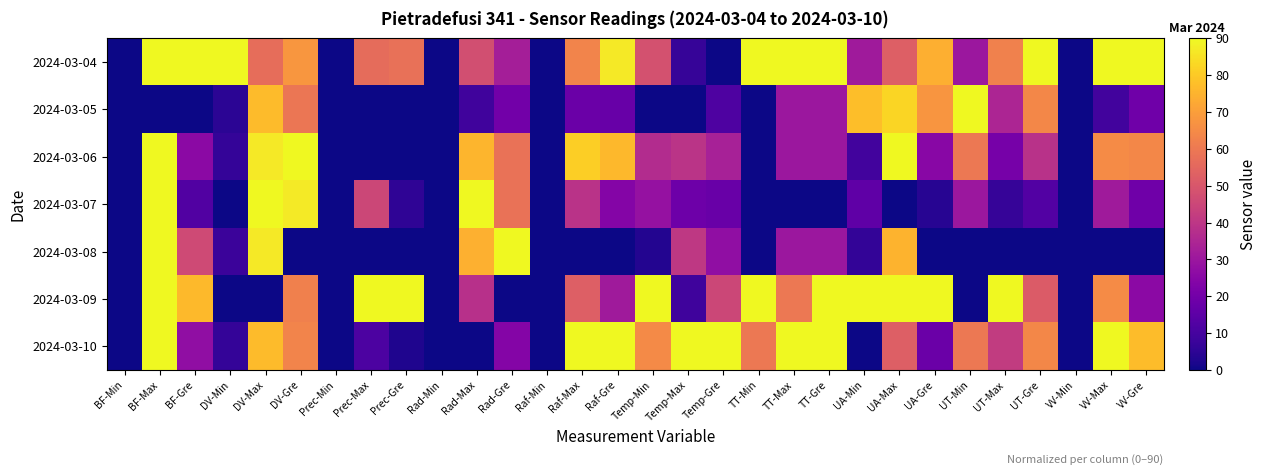

At UT-Gre, list the series in order from largest to smallest.

2024-03-04, 2024-03-05, 2024-03-10, 2024-03-09, 2024-03-06, 2024-03-07, 2024-03-08